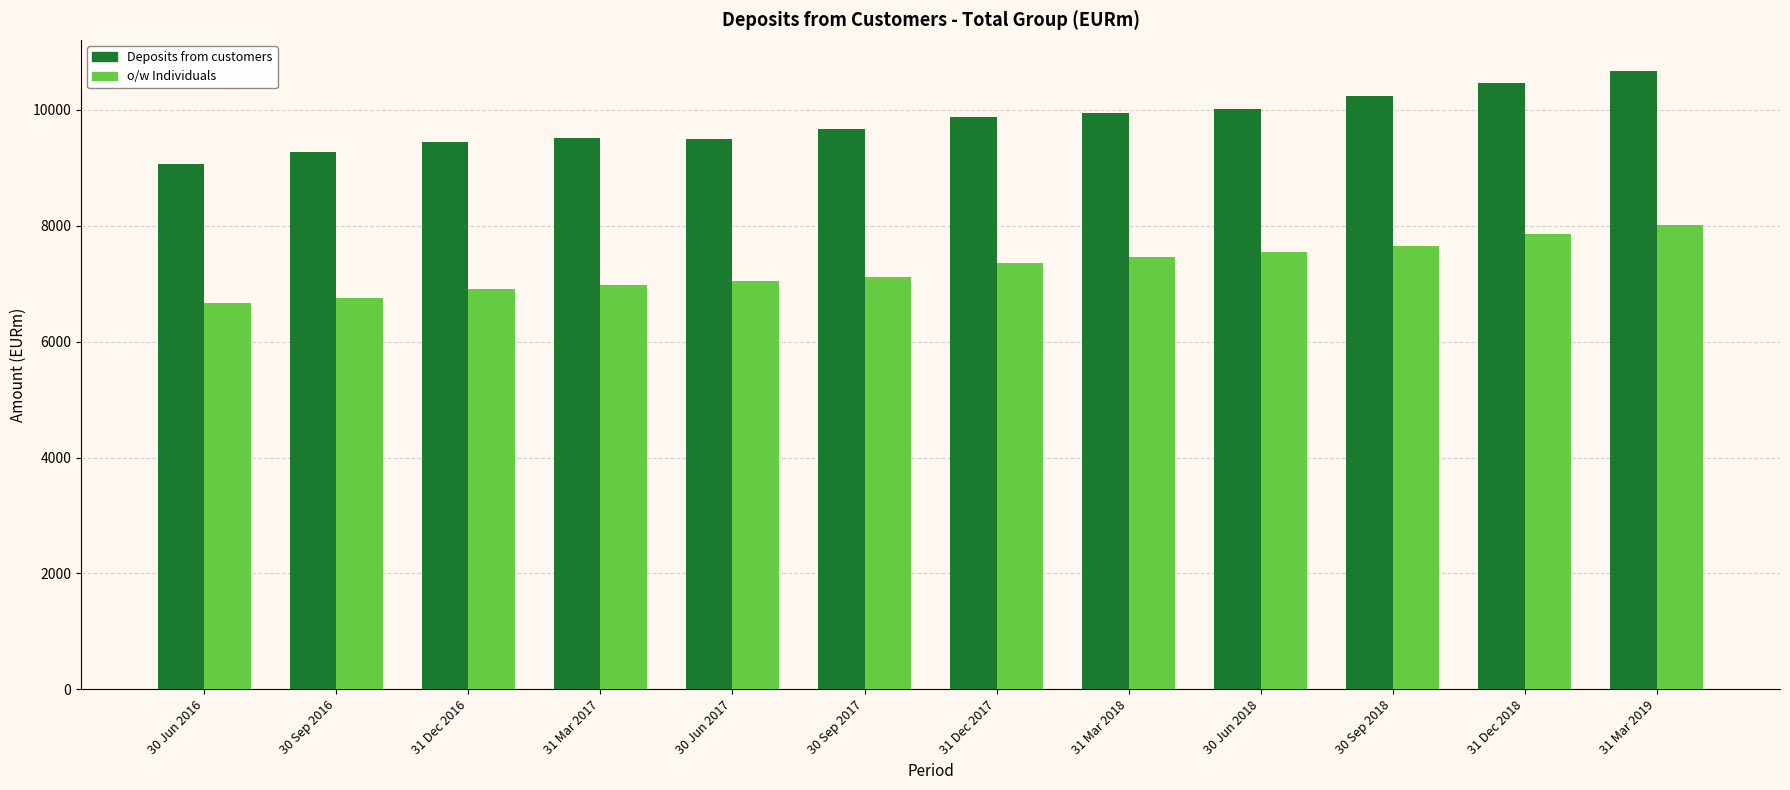

Which series has the largest range (max minus min)?

Deposits from customers